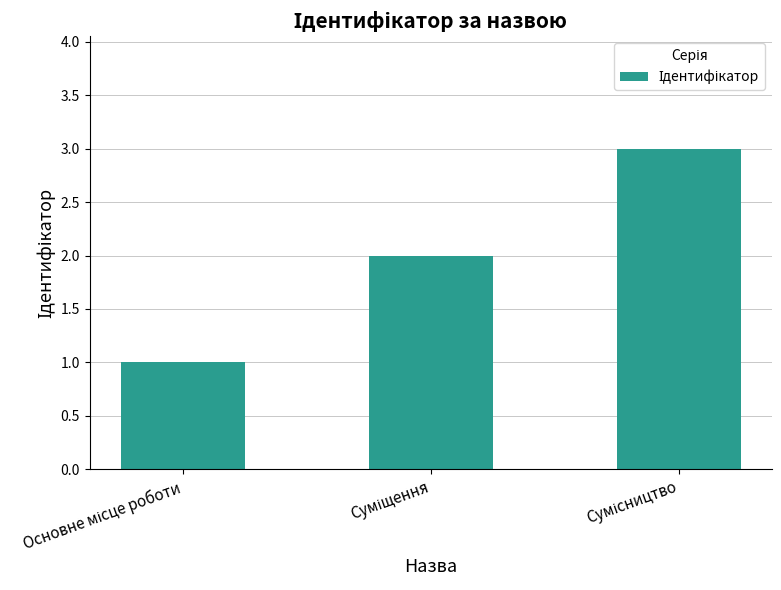

What is the maximum value shown in the chart?

3